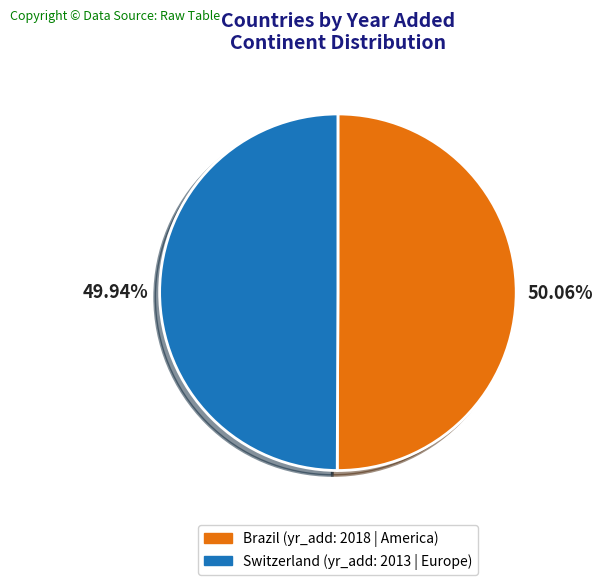

What percentage is the Switzerland slice, to the nearest percent?

50%